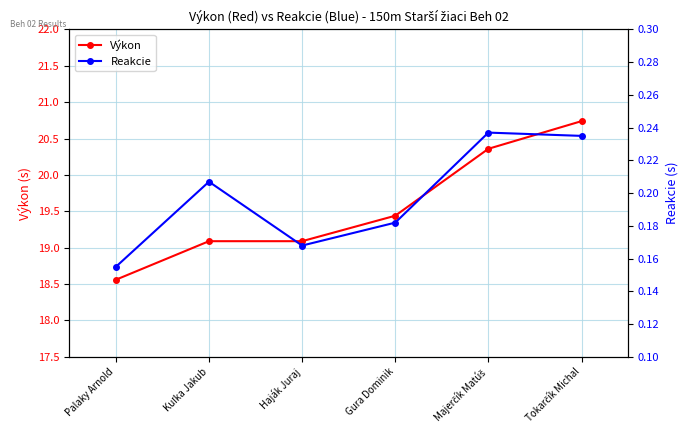

Reading right to left, extract all data points from this chart.

Výkon: 20.7	20.4	19.4	19.1	19.1	18.6
Reakcie: 0.2	0.2	0.2	0.2	0.2	0.2